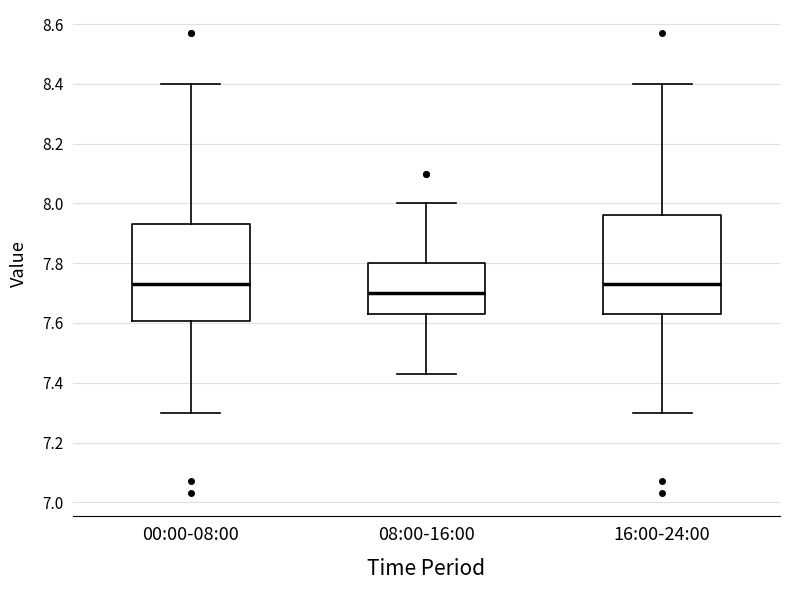

Where is the upper edge of the box for 16:00-24:00 on the y-axis? The values are not printed on the chart, so give them approximately, as read against the axis.

7.96